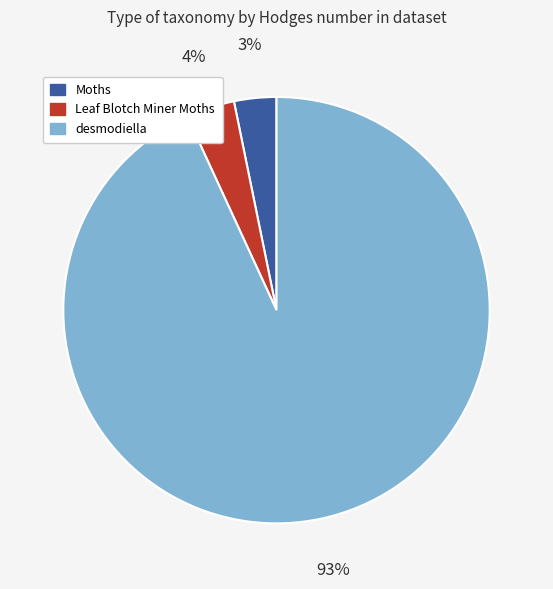

What percentage is the Leaf Blotch Miner Moths slice, to the nearest percent?

4%